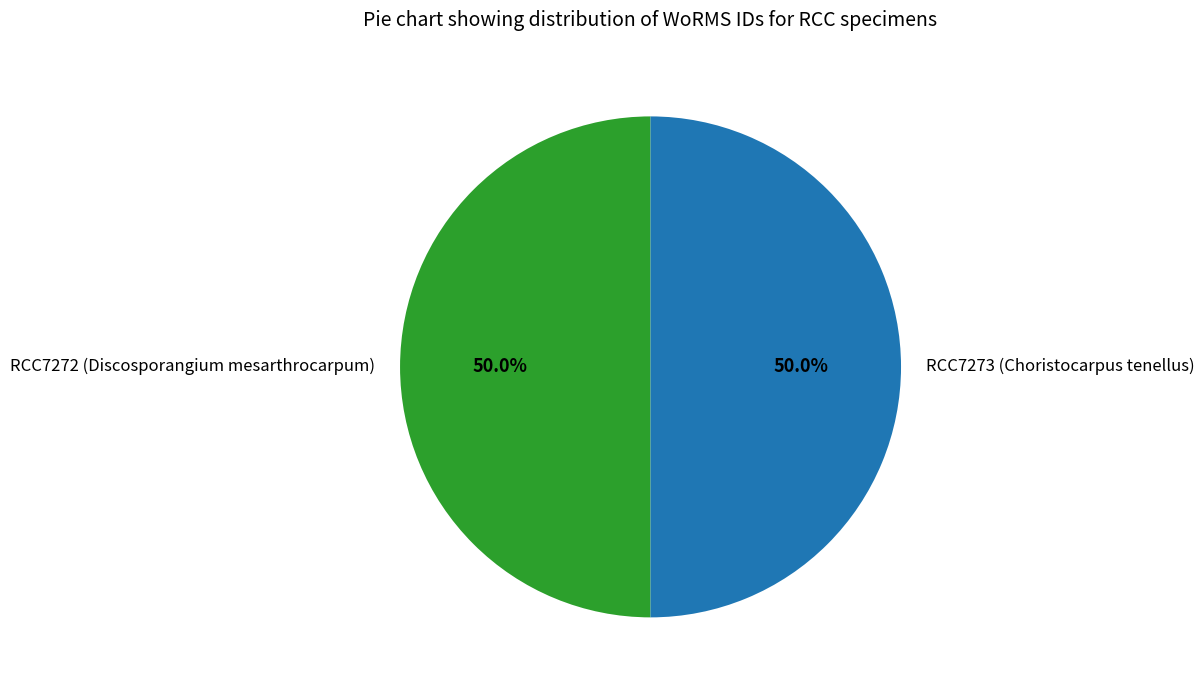

What is the ratio of the value at RCC7272 (Discosporangium mesarthrocarpum) to the value at RCC7273 (Choristocarpus tenellus)?

1.0